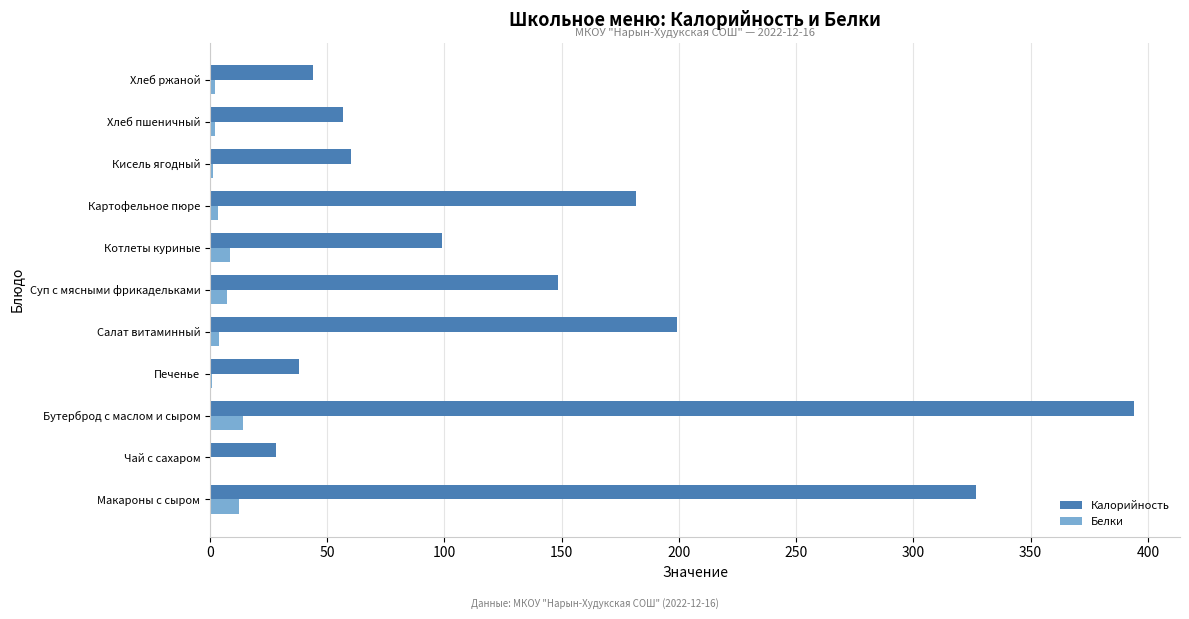

Which series has the largest total across all categories?

Калорийность